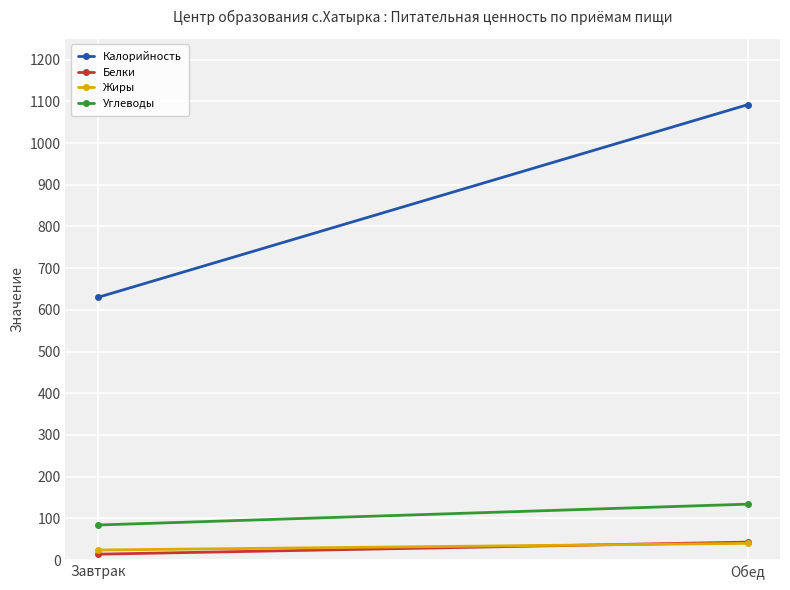

How many values in the Белки series are below 43?

1